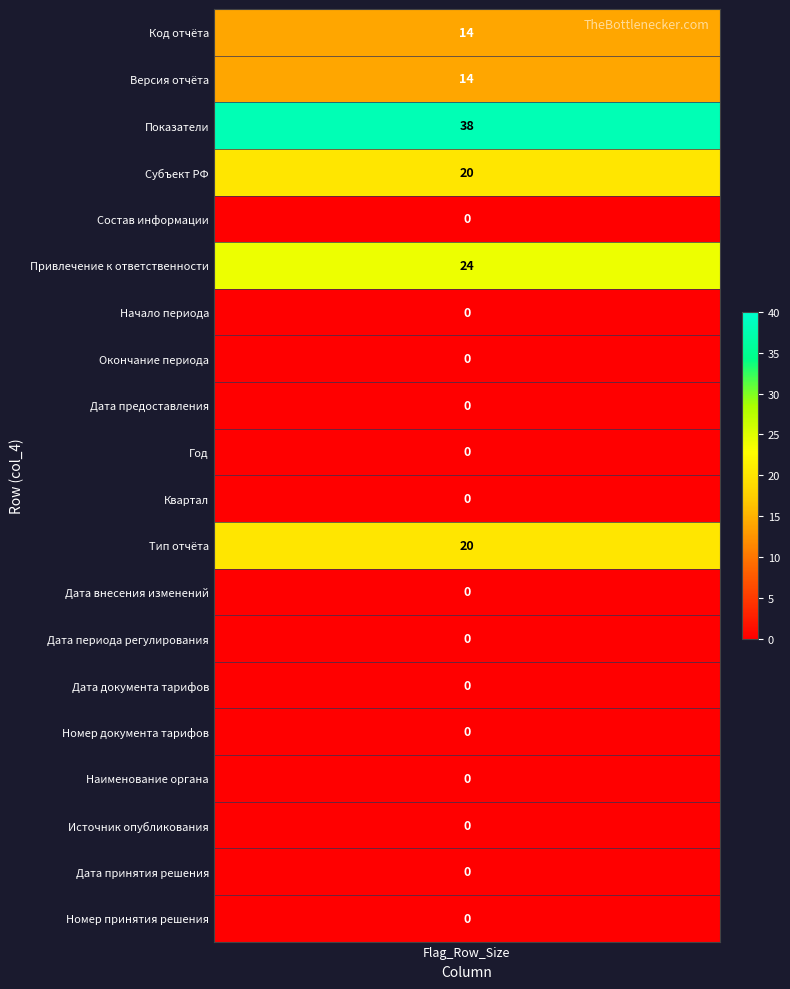

True or false: the data shows -19 at 18.

False